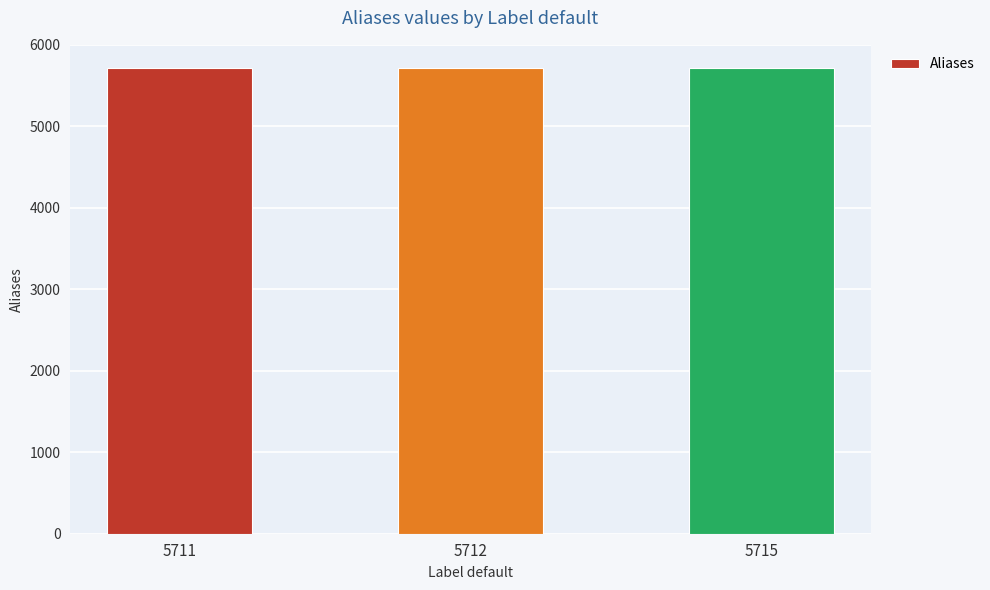

True or false: the data shows 5712 at 5712.

True